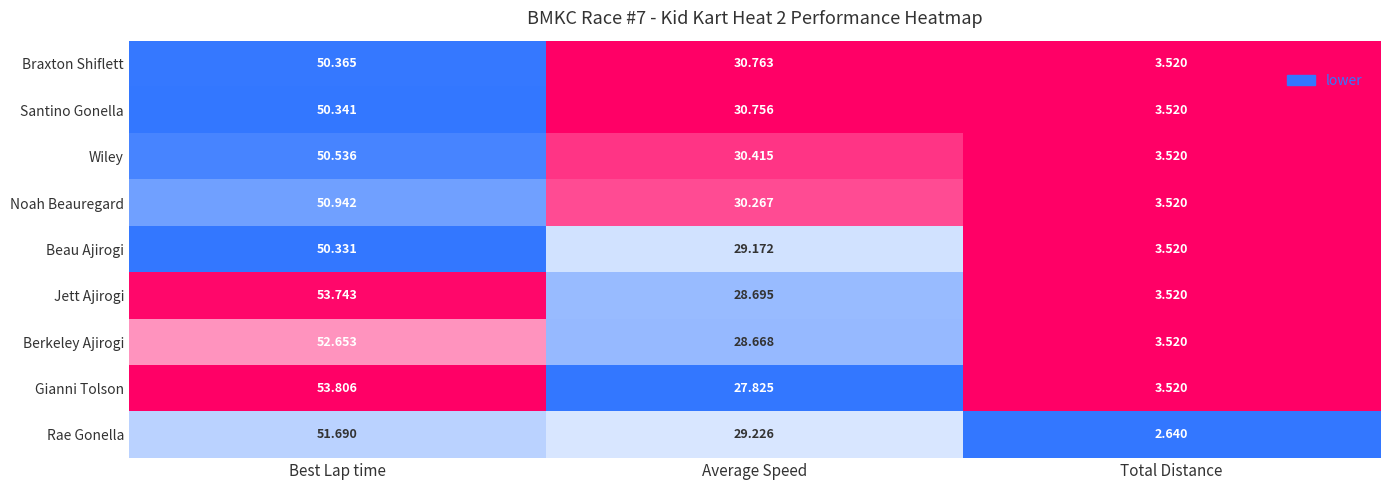

List the series in order of their peak value, lowest first.

Beau Ajirogi, Santino Gonella, Braxton Shiflett, Wiley, Noah Beauregard, Rae Gonella, Berkeley Ajirogi, Jett Ajirogi, Gianni Tolson